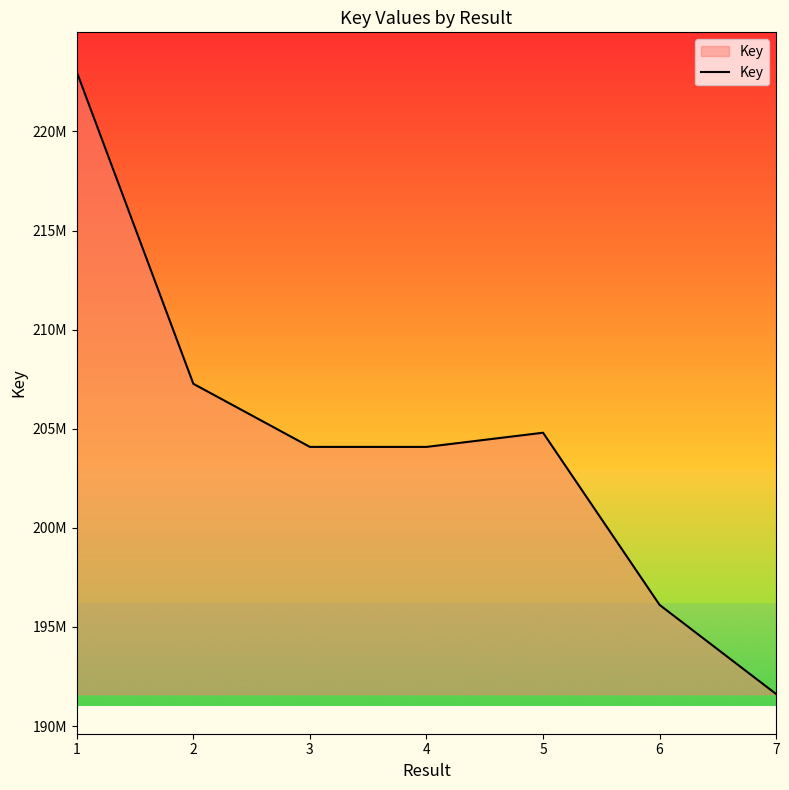

The value at 4 is 49342875. True or false?

False